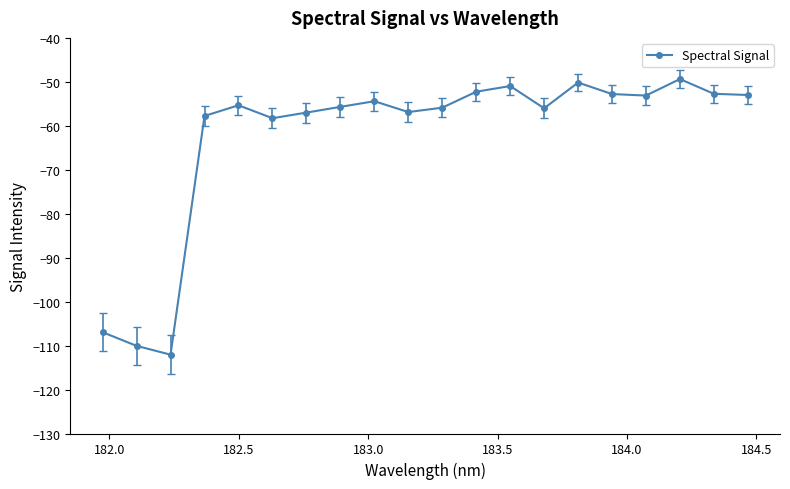

What is the difference between the second highest and minimum values?

61.9